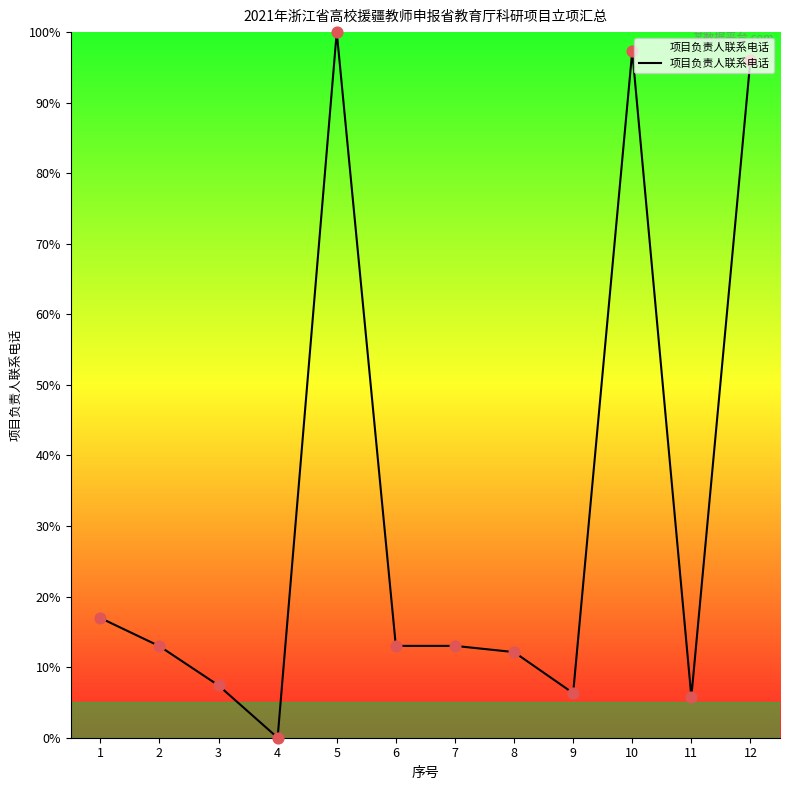

Approximately how many times larger is the value at 11 compared to 9?

0.9